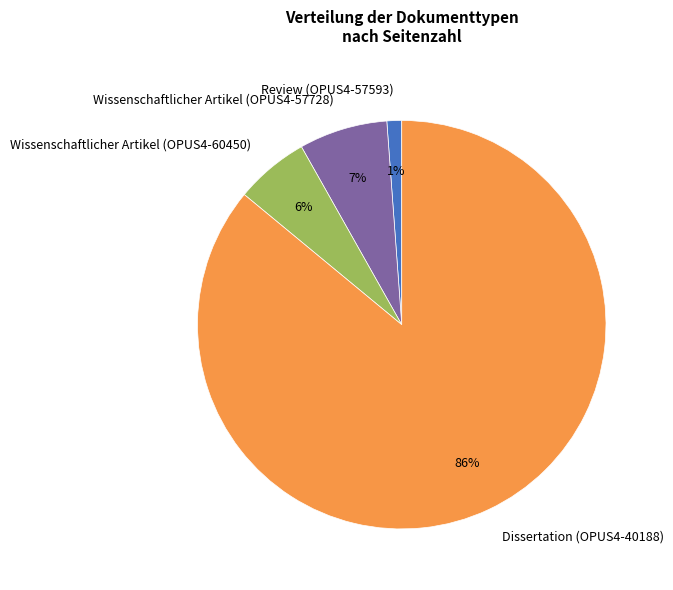

How many segments does this pie chart have?

4